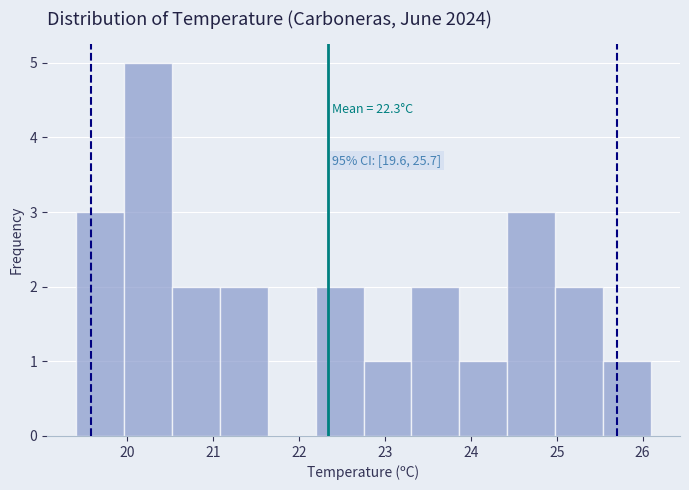

Over which range of the x-axis is the bar tallest?

20.0 to 20.5